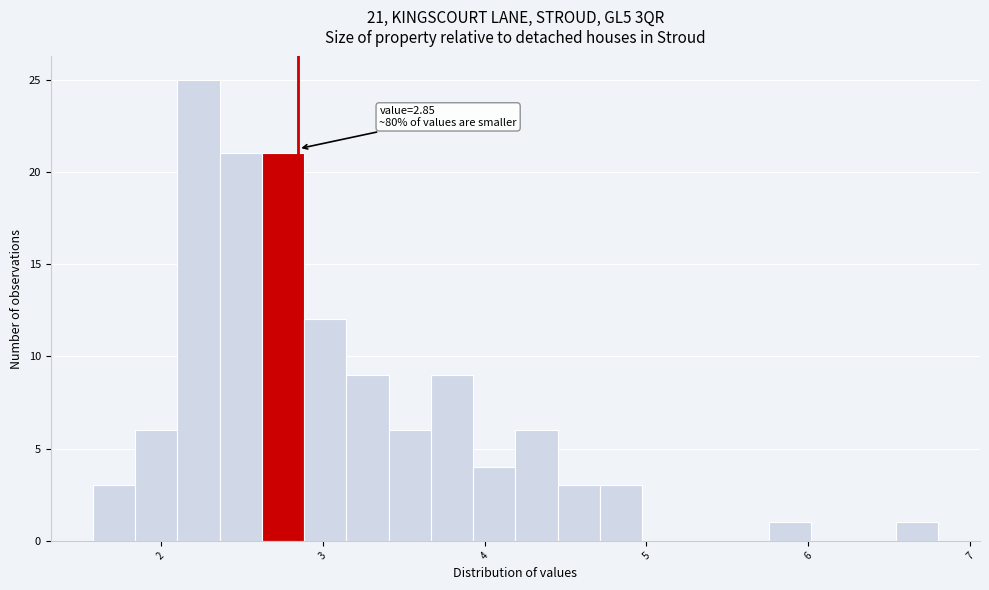

Read against the x-axis, roughly where is the centre of the tallest bar?

2.2